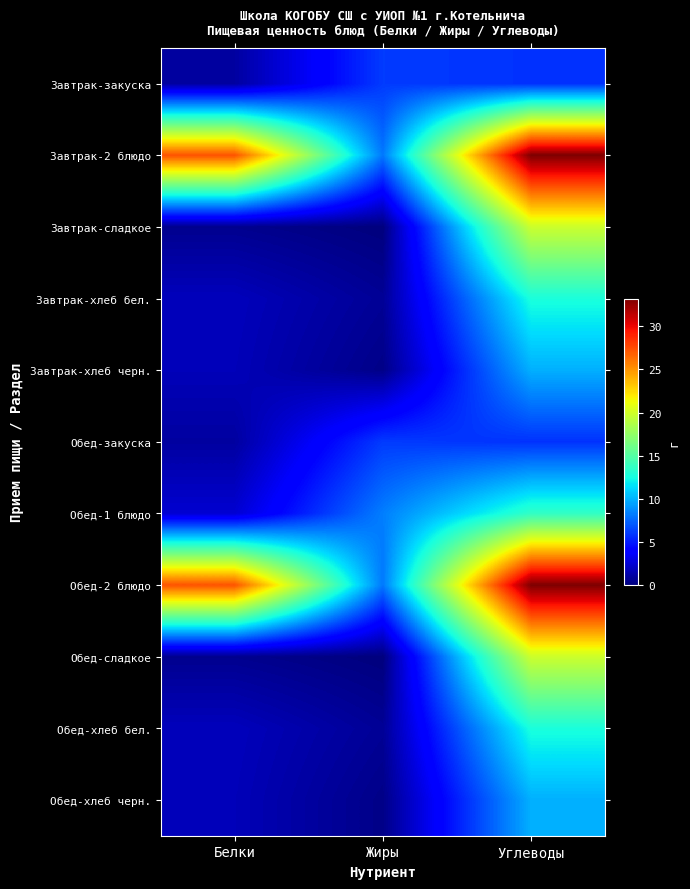

Rank the series at Углеводы from lowest to highest value.

Завтрак-закуска, Обед-закуска, Завтрак-хлеб черн., Обед-хлеб черн., Завтрак-хлеб бел., Обед-хлеб бел., Обед-1 блюдо, Завтрак-сладкое, Обед-сладкое, Завтрак-2 блюдо, Обед-2 блюдо